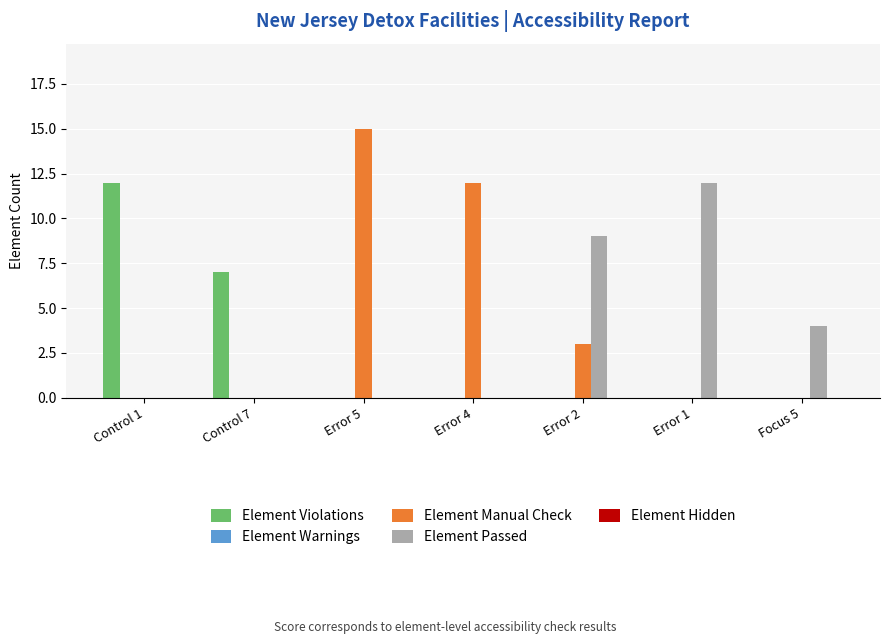

Count the number of data series in this chart.

3